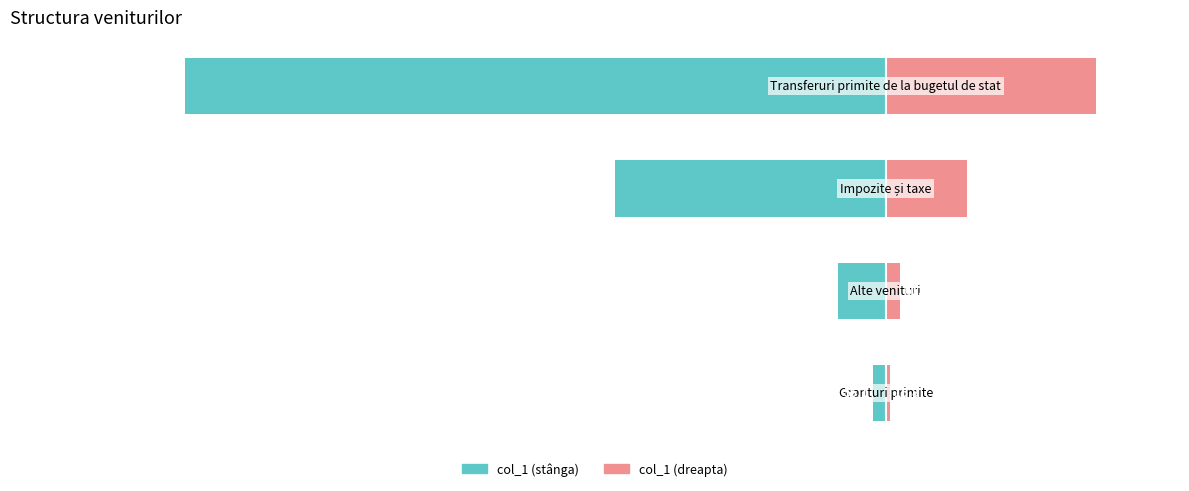

Rank the series by their maximum value, from highest to lowest.

col_1 (scaled), col_1